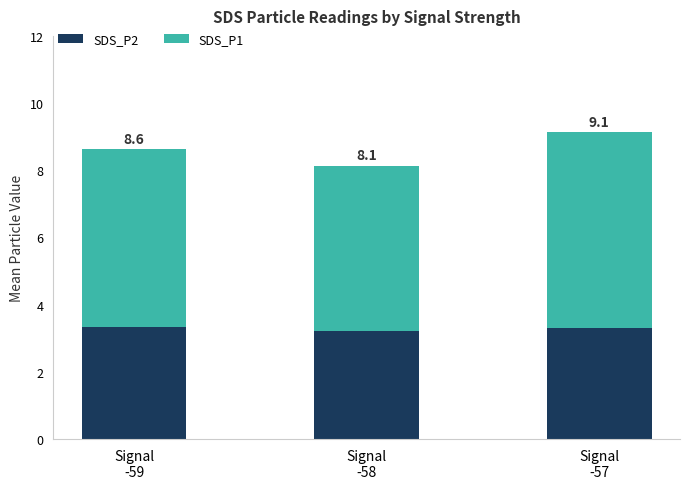

Are the bars grouped side by side (vs. stacked)?

No